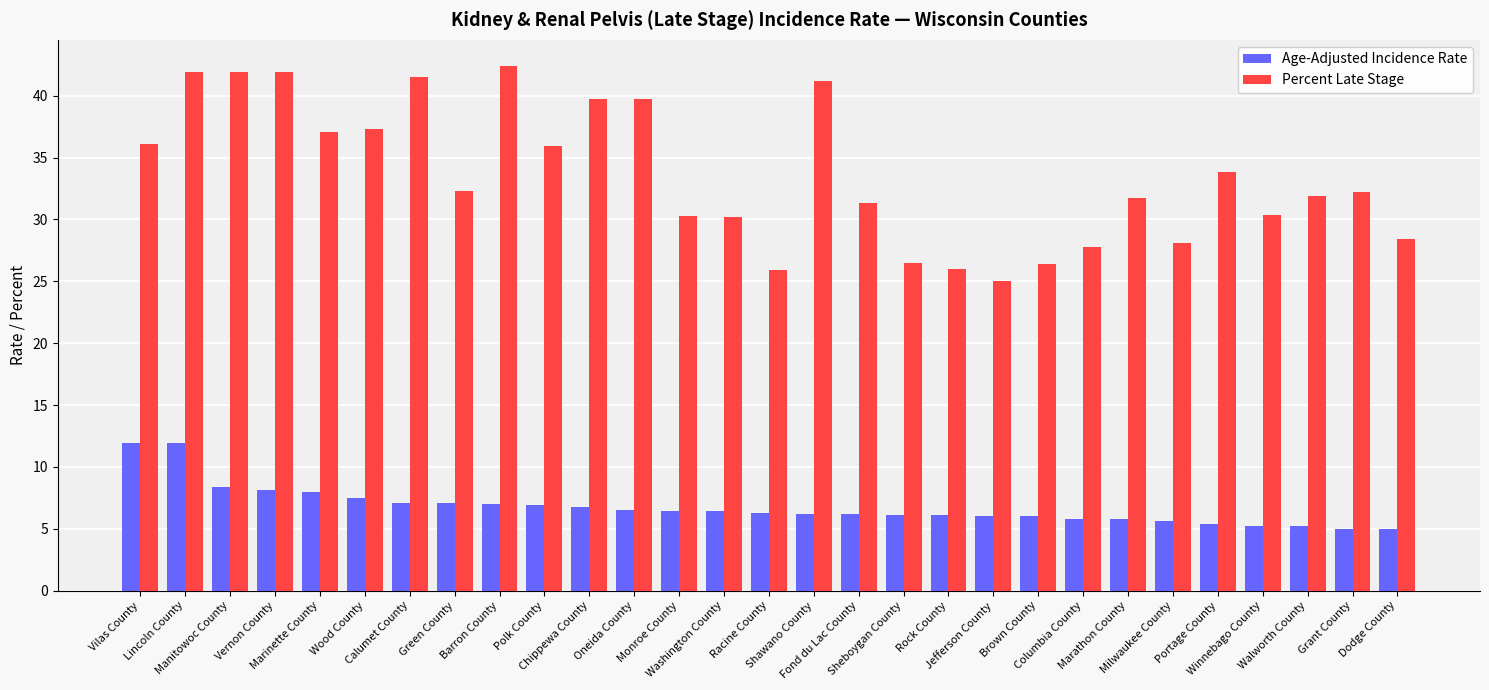

Count the number of data series in this chart.

2